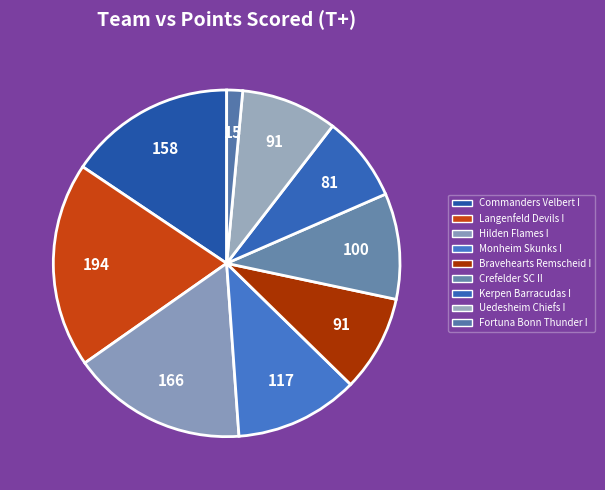

To the nearest percent, what is the average slice percentage?

11%